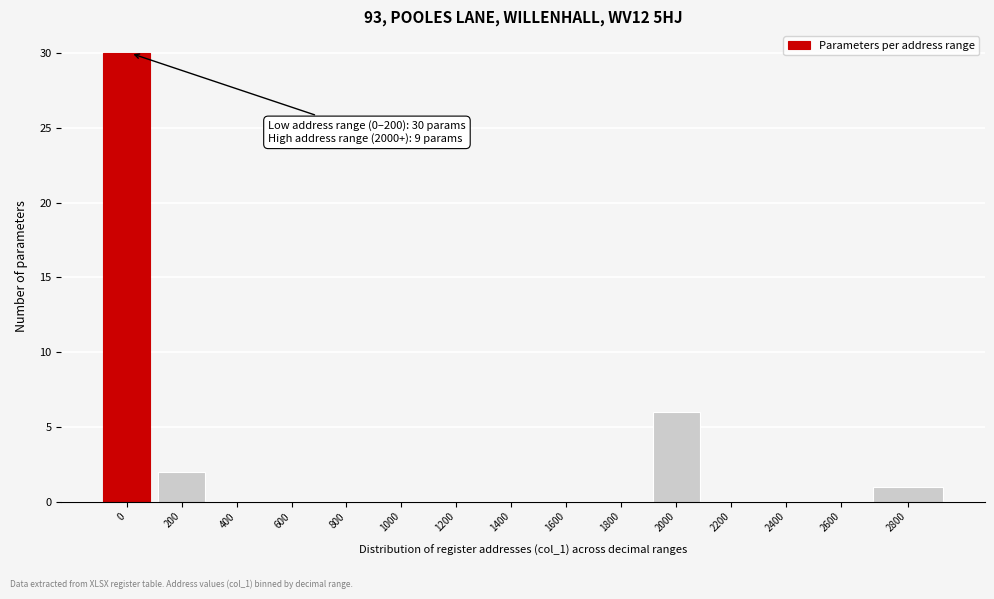

Reading right to left, transcribe all the data shown in this chart.

2800=1	2600=0	2400=0	2200=0	2000=6	1800=0	1600=0	1400=0	1200=0	1000=0	800=0	600=0	400=0	200=2	0=30